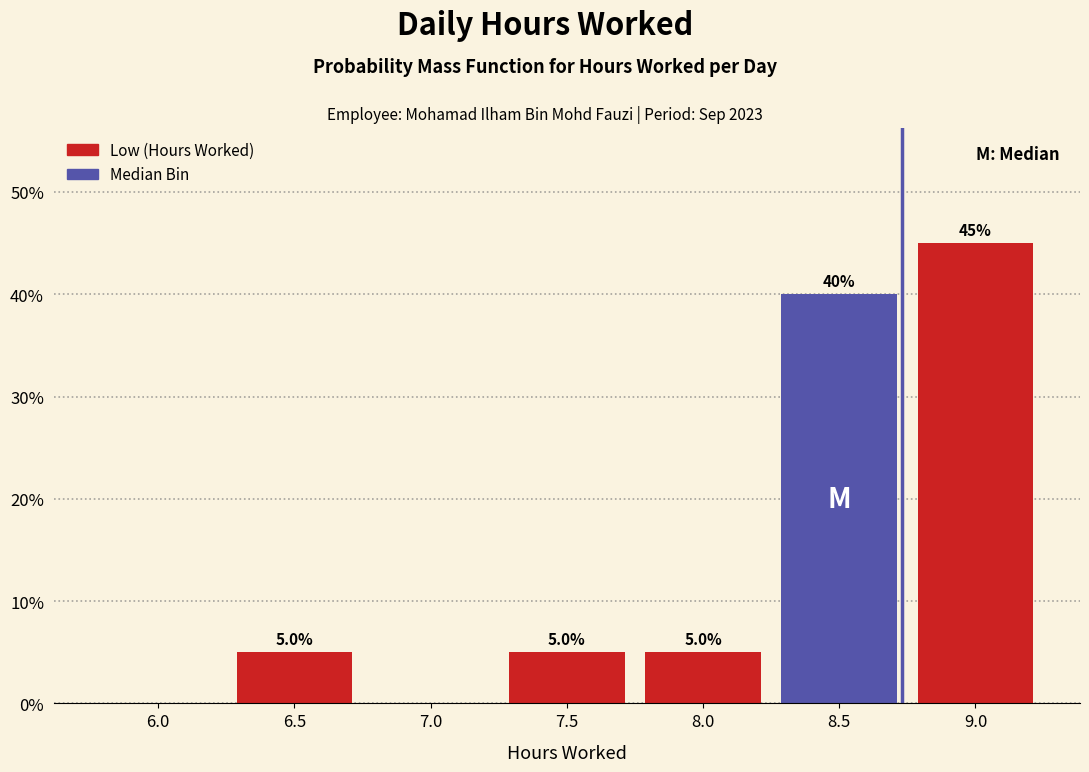

Reading left to right, what are all the values shown in this chart?

6.0=0	6.5=5	7.0=0	7.5=5	8.0=5	8.5=40	9.0=45